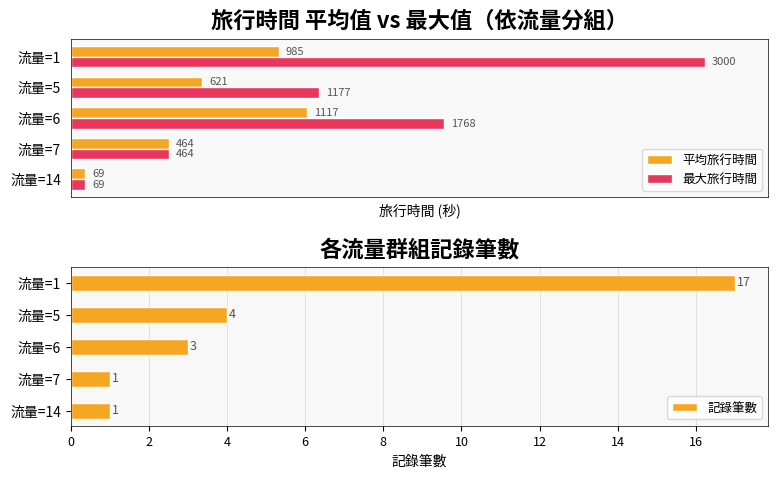

What is the difference between the maximum and minimum values in the 記錄筆數 series?

16